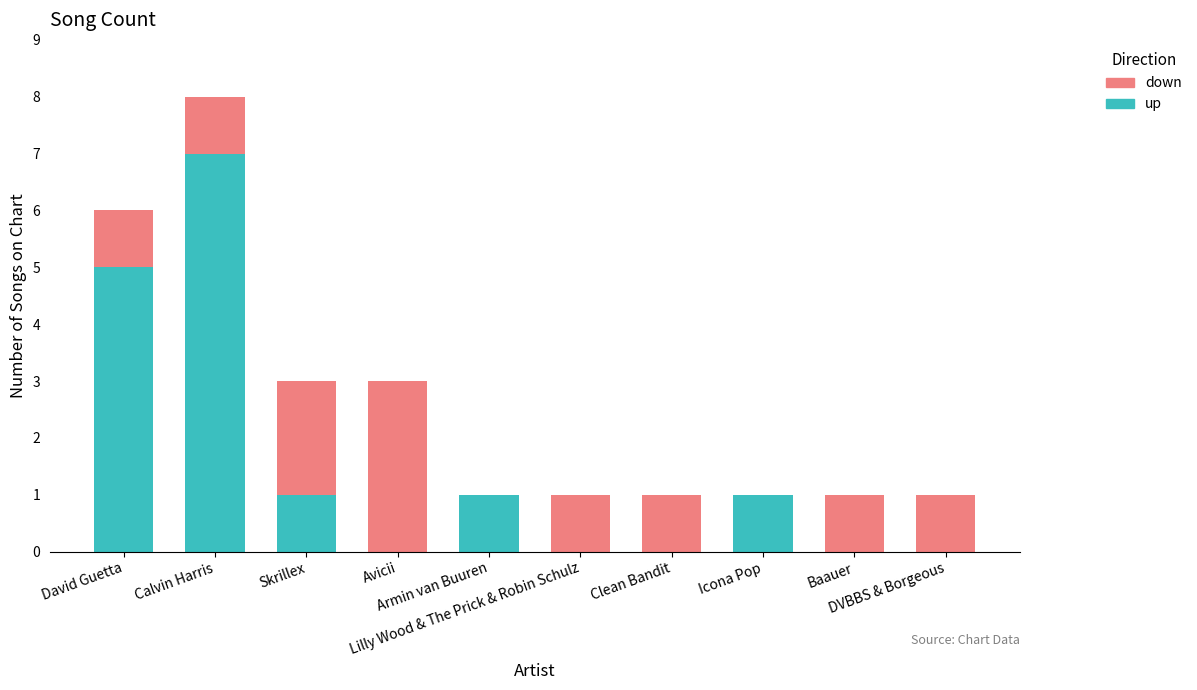

How many distinct data groups are displayed?

2